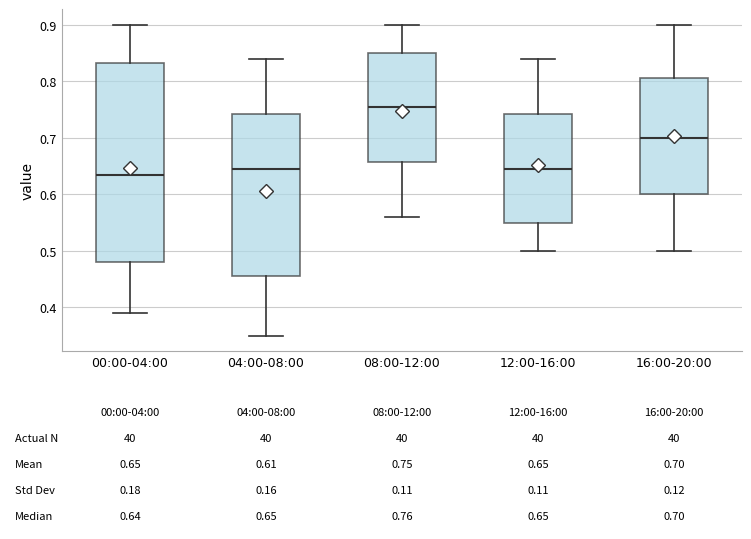

Comparing the boxes themselves (not the whiskers), which one is the tallest?

00:00-04:00